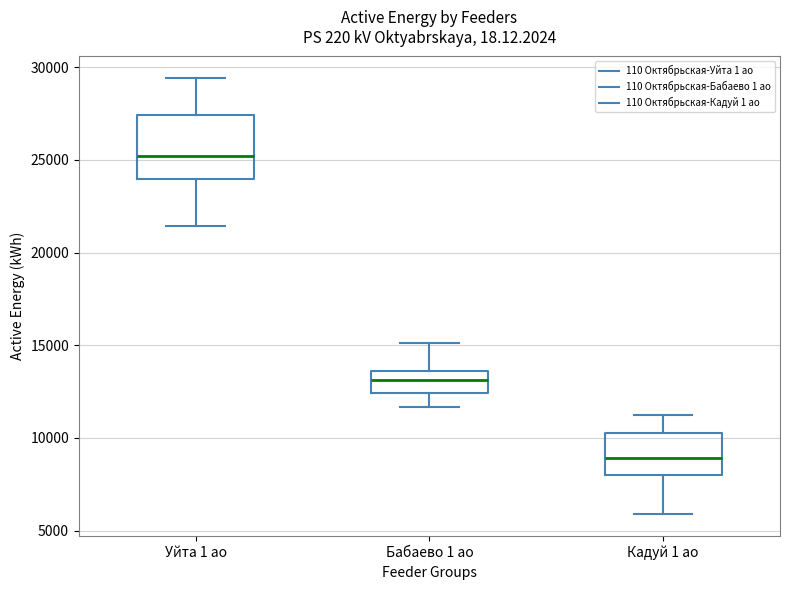

Which box has the lowest median line?

Кадуй 1 ао